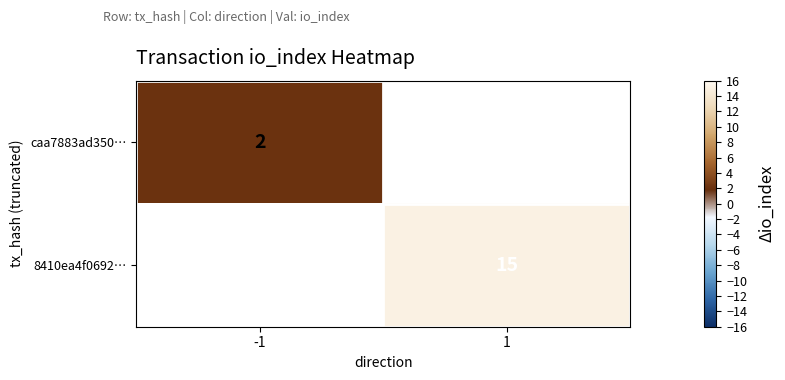

Is it true that 8410ea4f0692… equals 15 at 1?

True